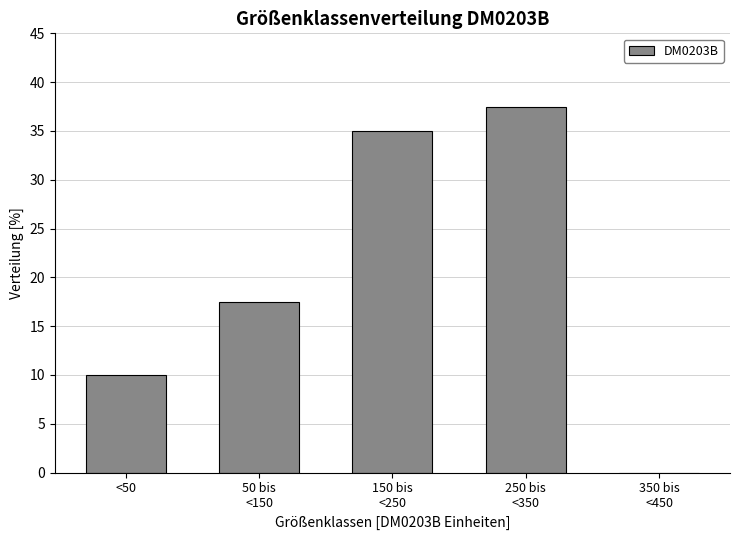

What is the greatest value displayed?

37.5